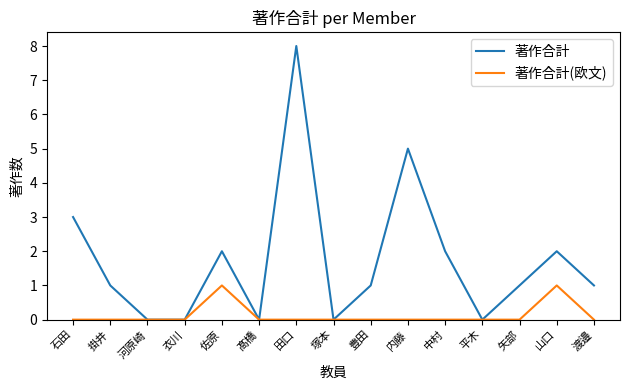

At how many categories does at least one series exceed 6?

1